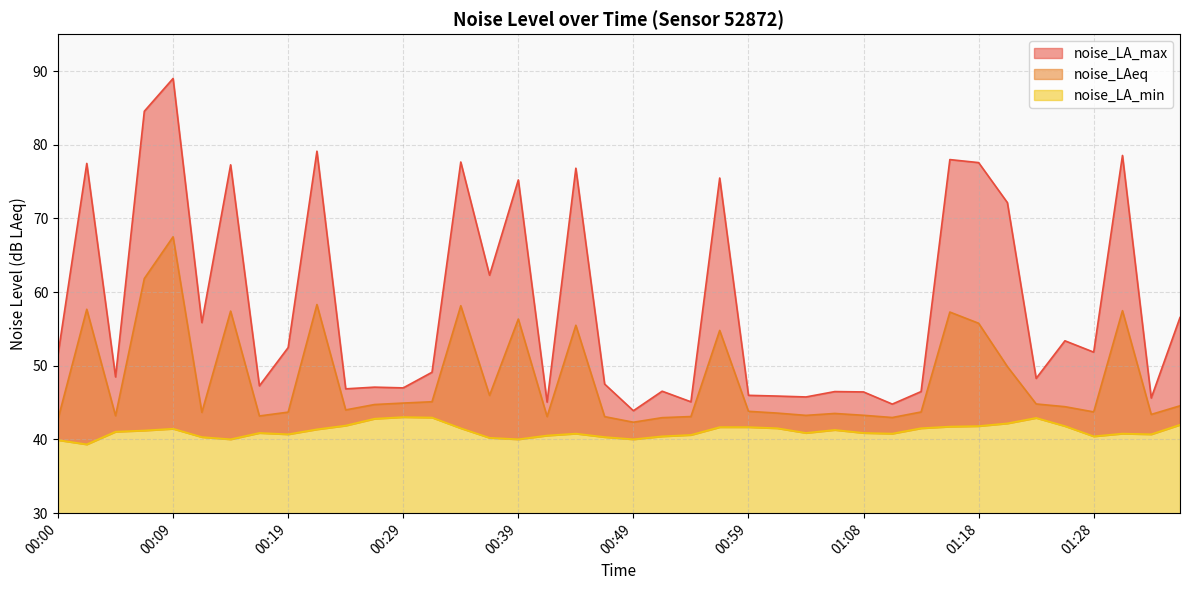

Which series has the widest spread of values?

noise_LA_max